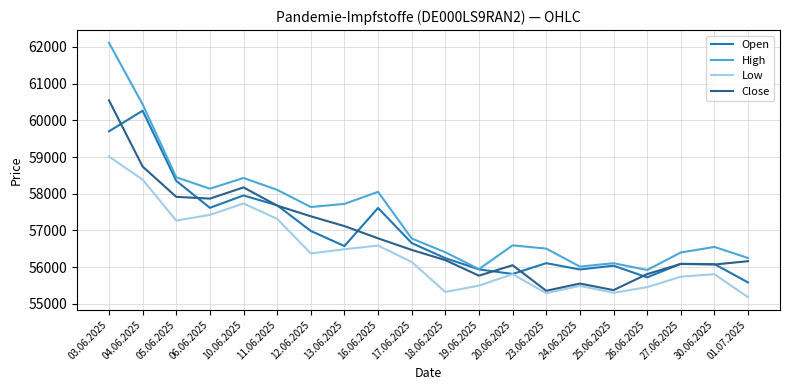

The value of High at 19.06.2025 is 36900. True or false?

False